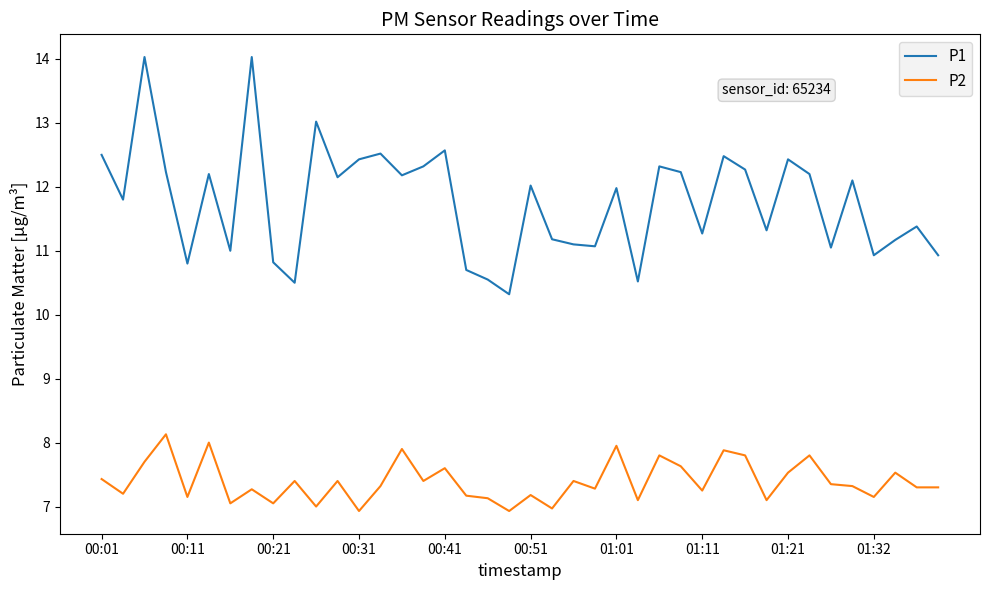

Which series has the largest total across all categories?

P1